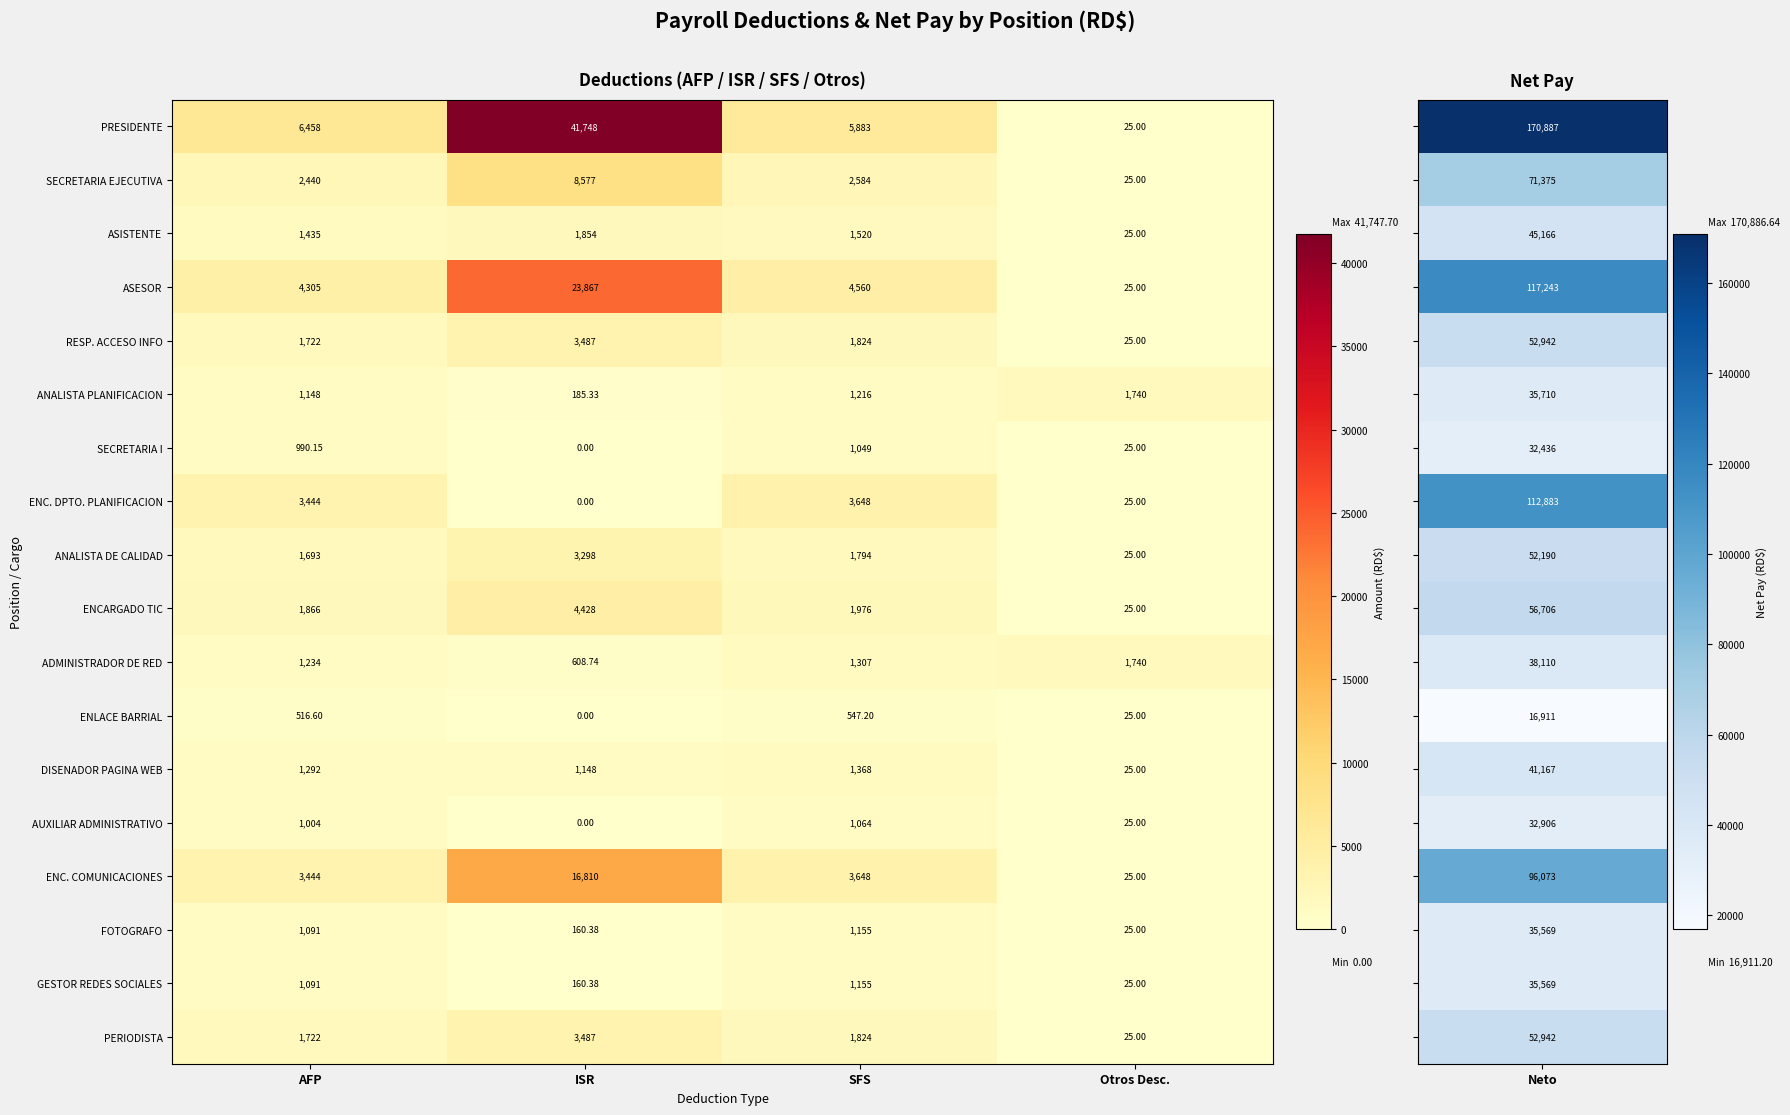

At which category does the chart reach its peak across all series?

ISR